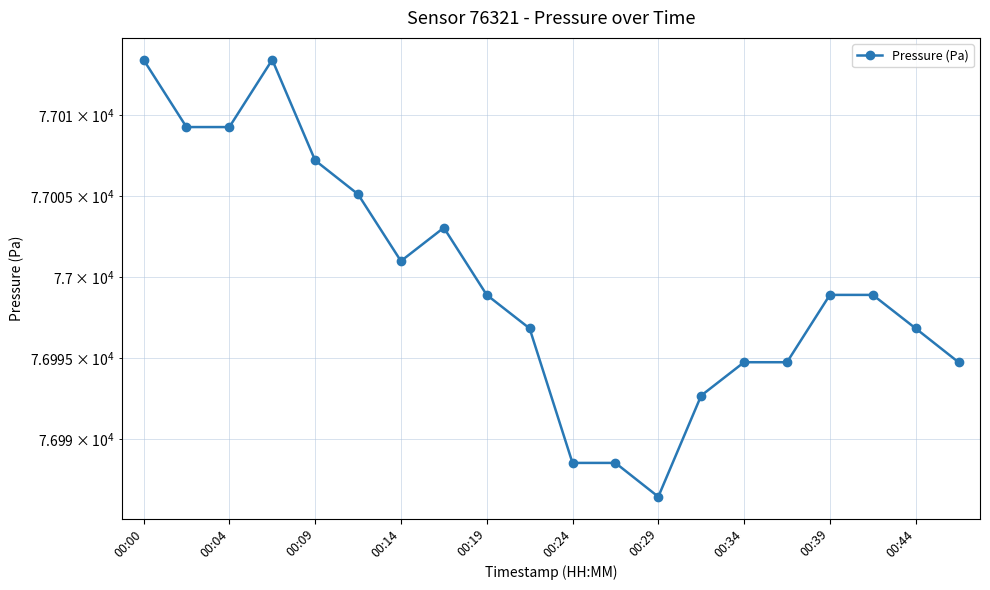

How many data points does each series have?

20